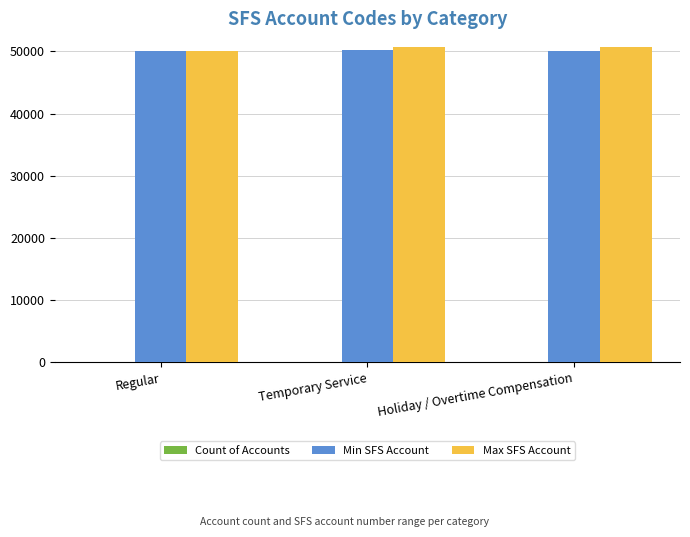

How many groups of bars are there?

3